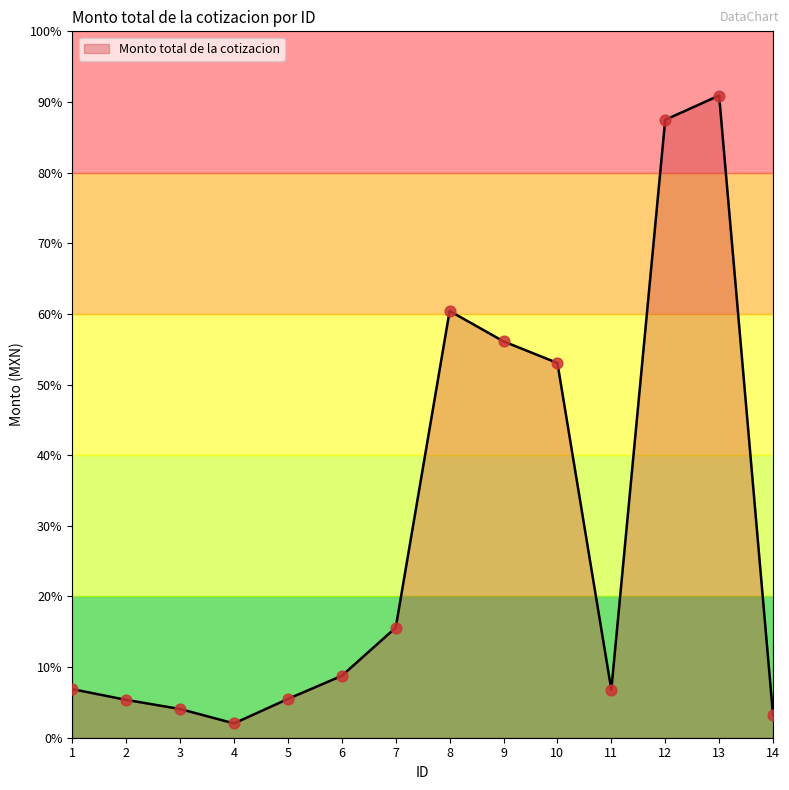

What is the ratio of the value at 11 to the value at 3?

1.7